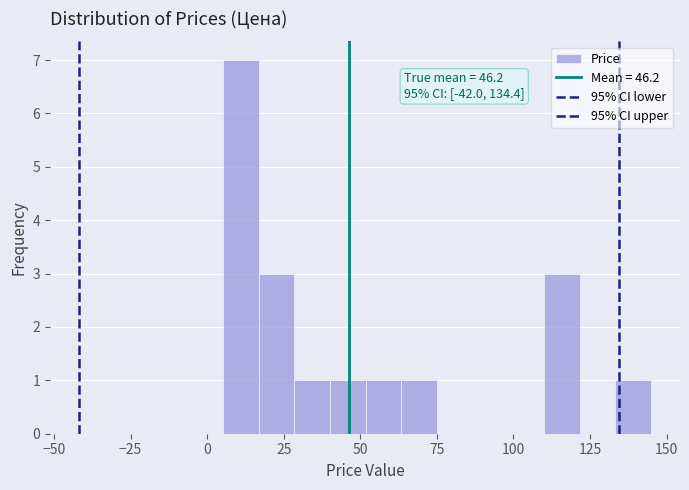

Around what value on the x-axis is the tallest bar? Give the approximate position of its centre, as read against the axis.

10